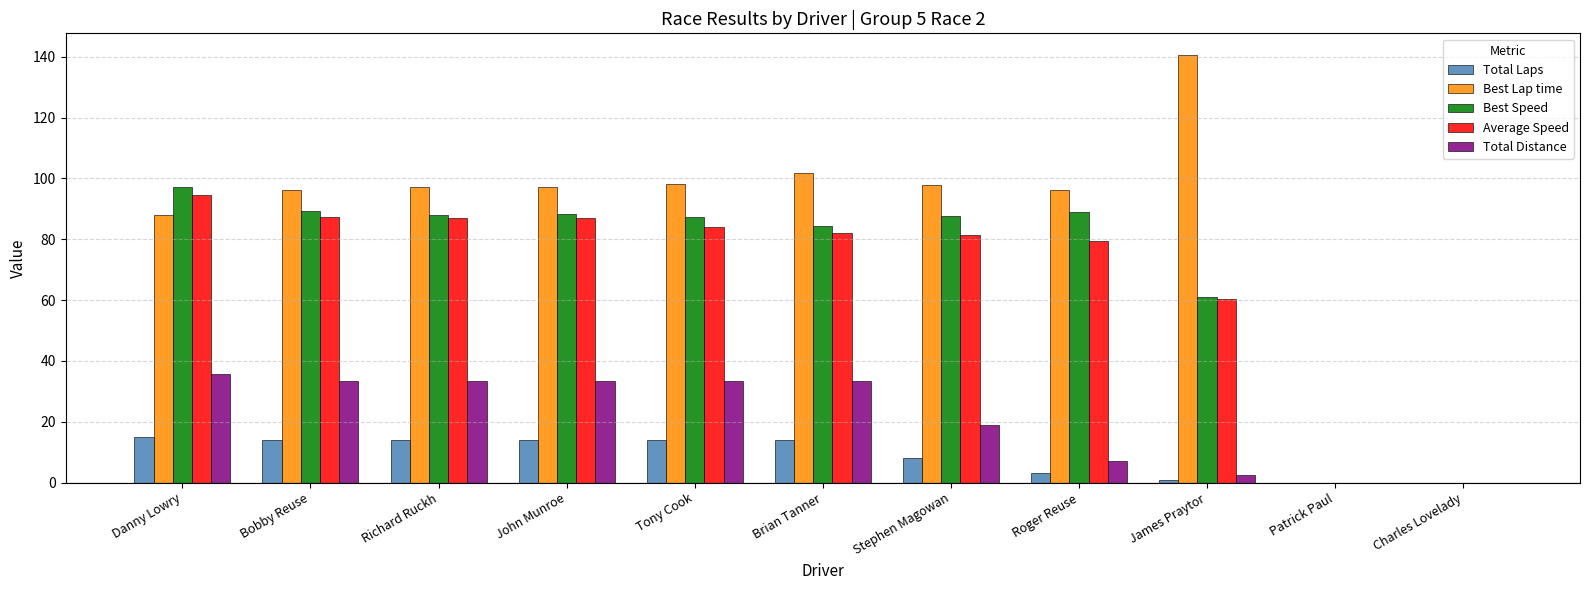

Which series has the widest spread of values?

Best Lap time